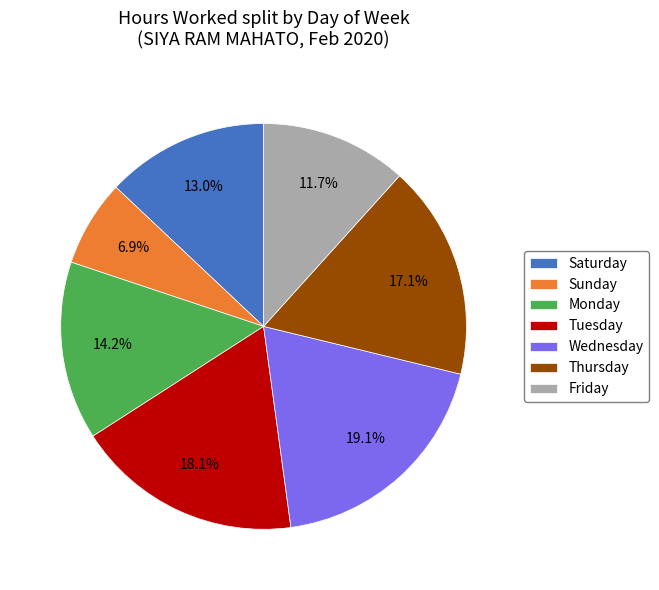

Which category has the smallest portion of the pie?

Sunday